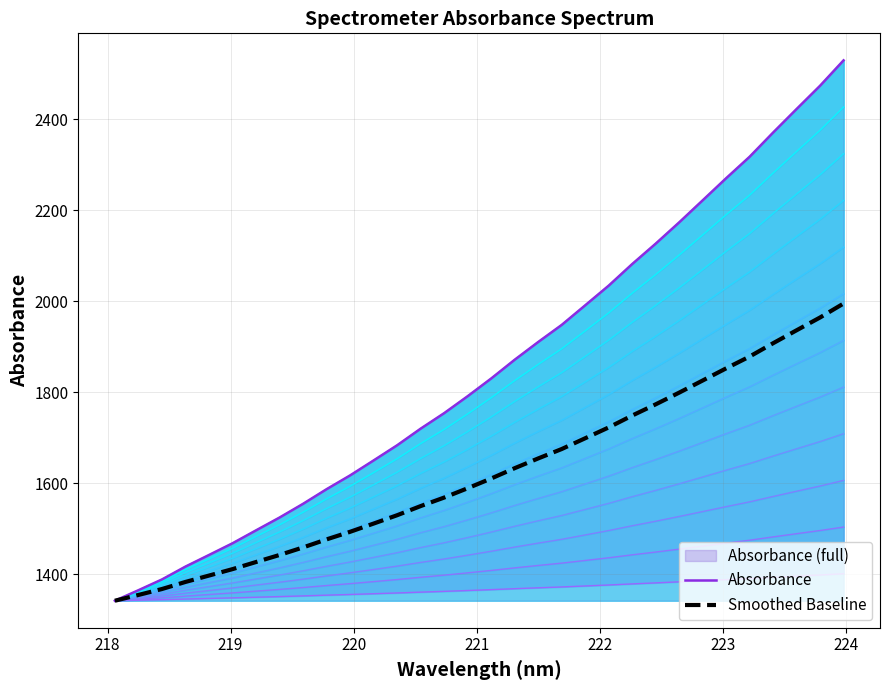

Rank the series by their average value, from lowest to highest.

Smoothed Baseline, Absorbance